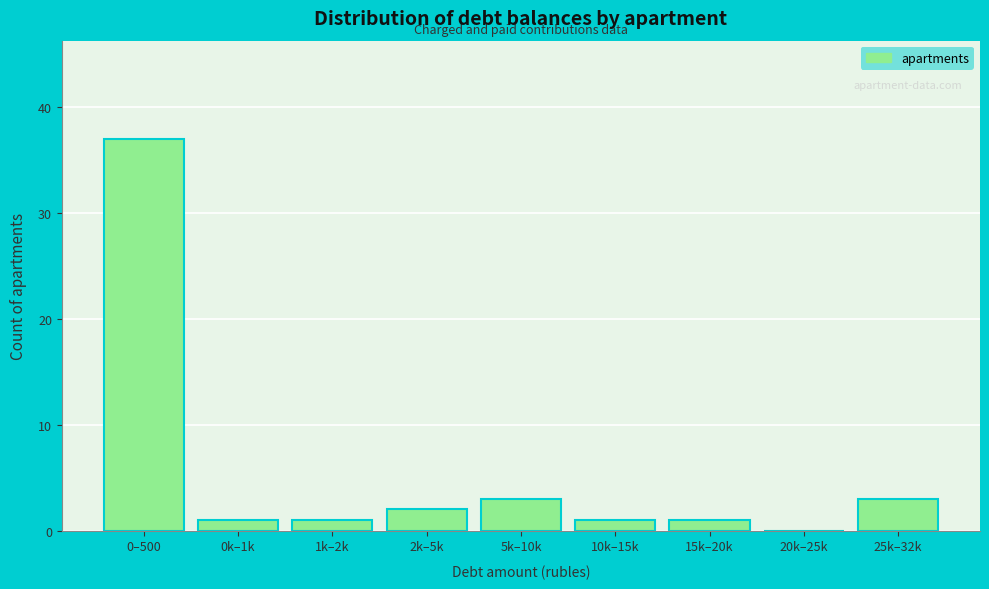

Reading left to right, transcribe all the data shown in this chart.

0–500=37	0k–1k=1	1k–2k=1	2k–5k=2	5k–10k=3	10k–15k=1	15k–20k=1	20k–25k=0	25k–32k=3